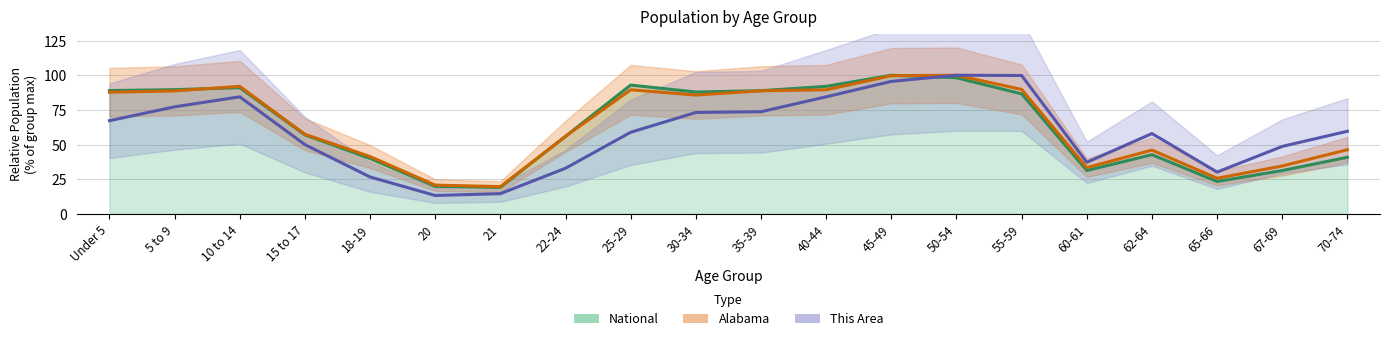

Which label corresponds to the largest value in the chart?

50-54